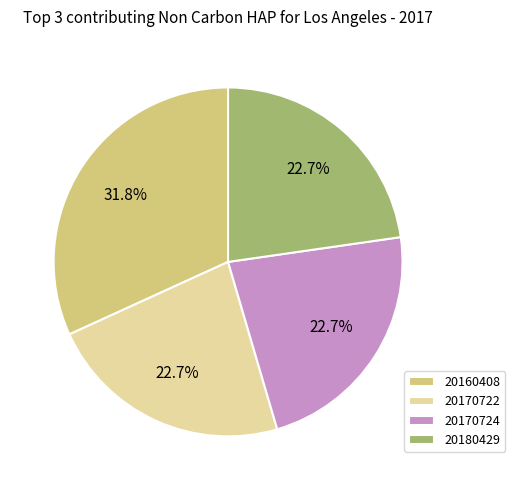

Is 20160408 the majority of the pie?

No